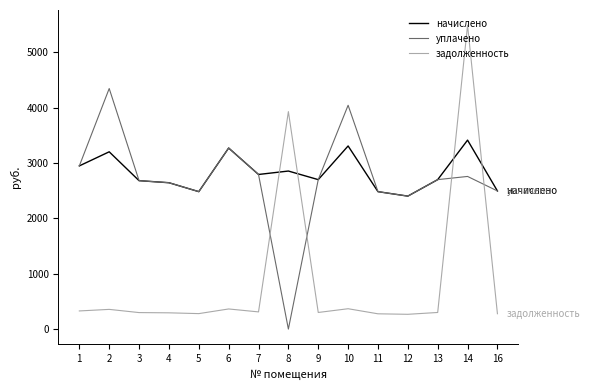

Which series has the largest range (max minus min)?

задолженность